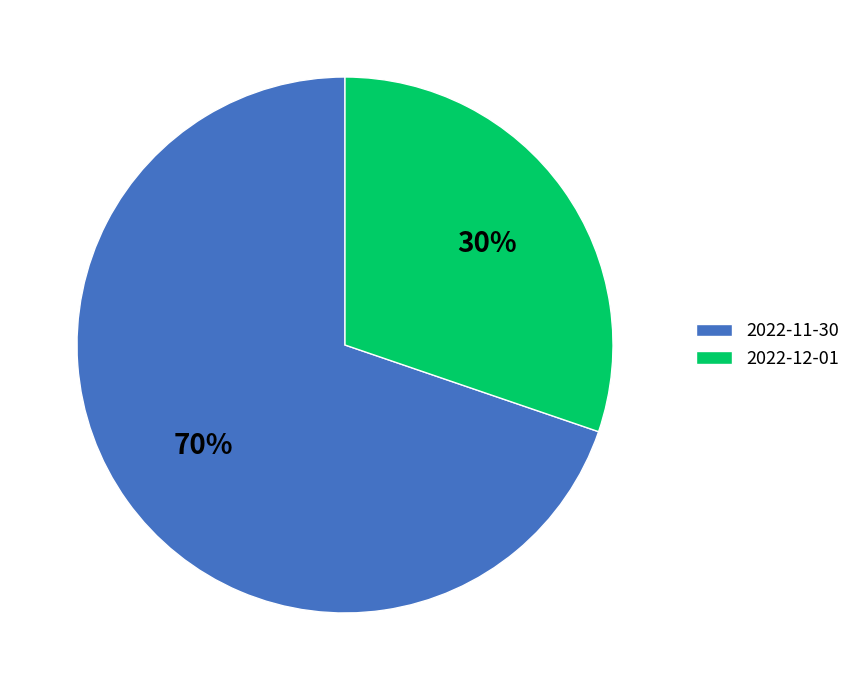

Does 2022-12-01 represent more than half of the total?

No